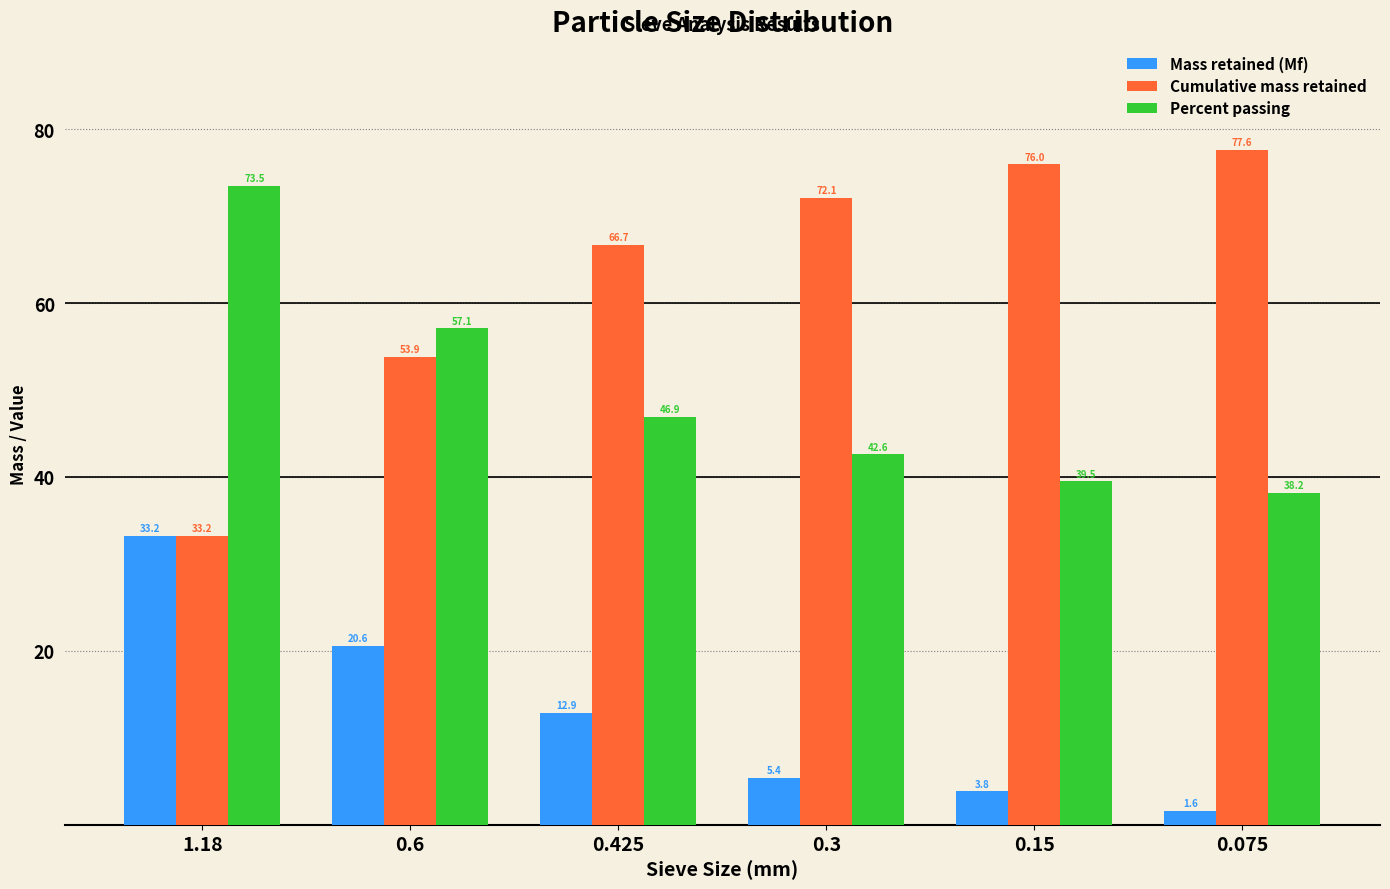

Rank the series at 0.6 from lowest to highest value.

Mass retained (Mf), Cumulative mass retained, Percent passing